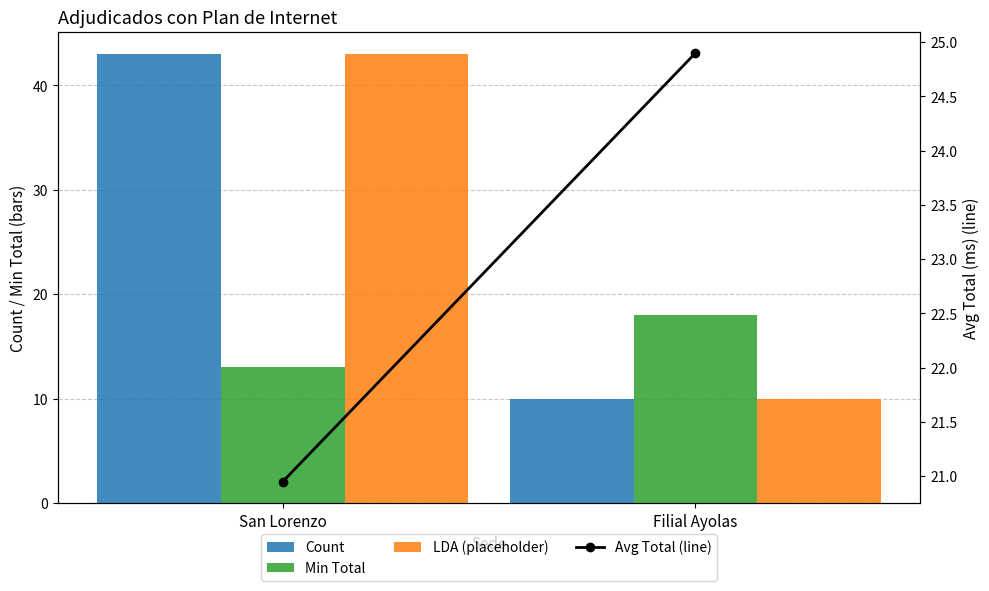

Which series has the largest total across all categories?

Count